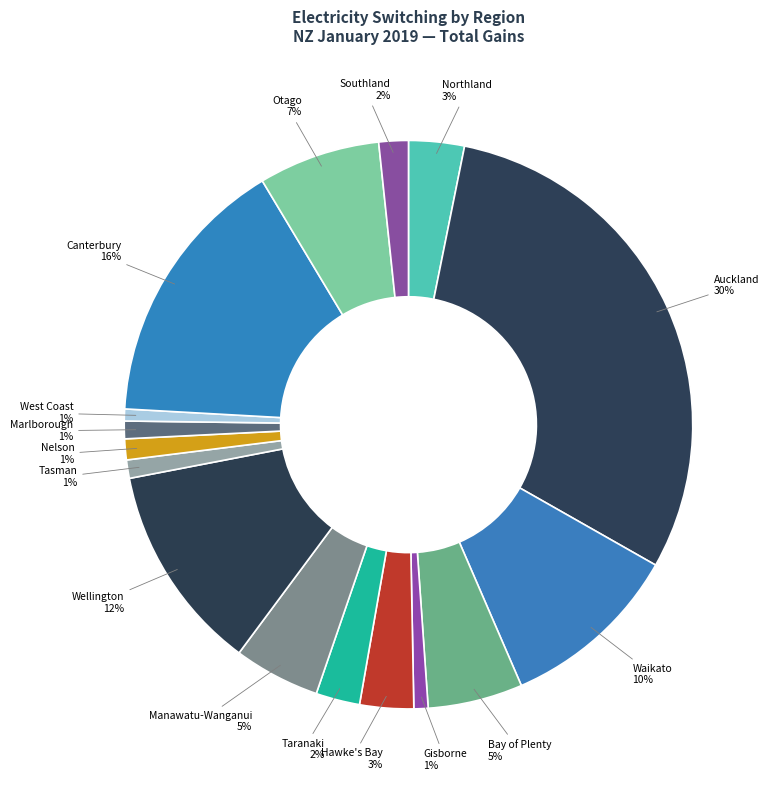

Does Taranaki account for over 50% of the chart?

No